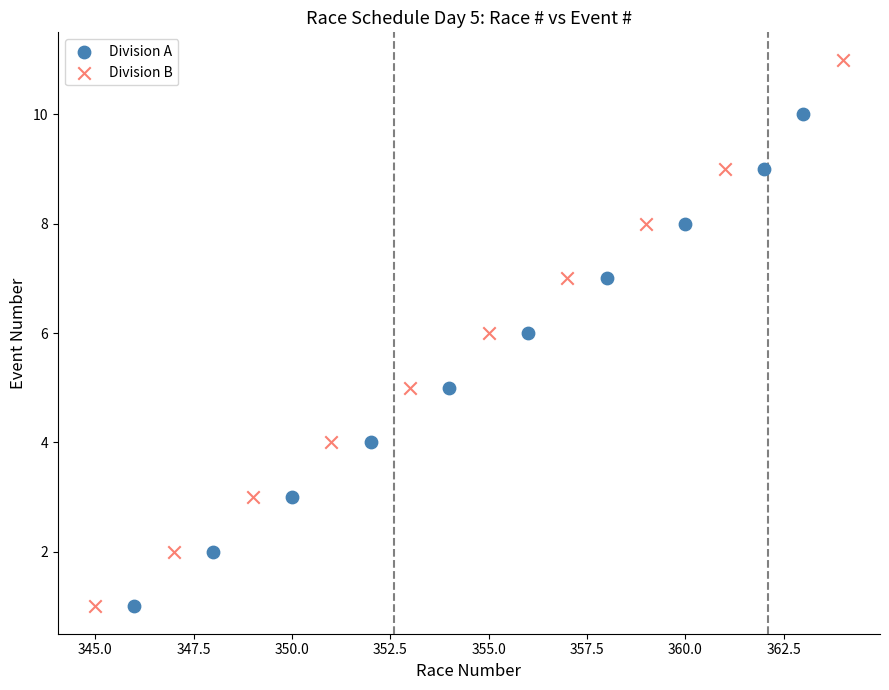

What are all the series names shown in the legend?

Division A, Division B